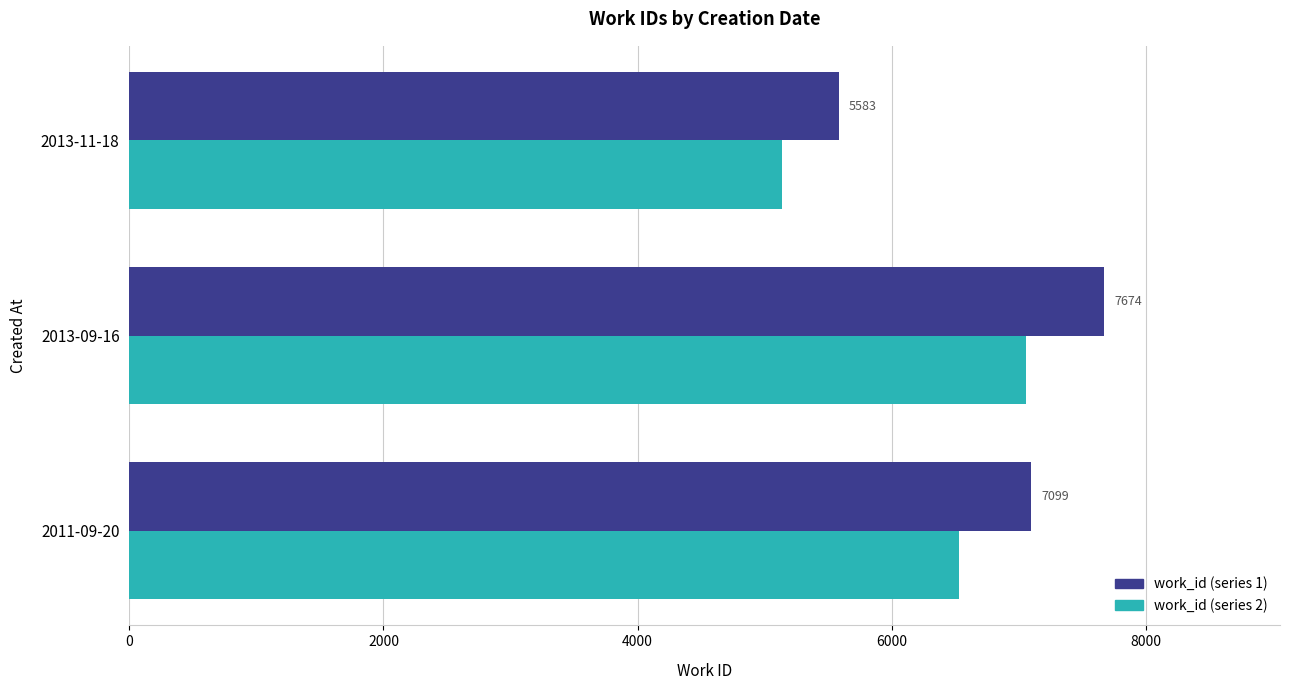

What is the difference between the work_id (series 1) values at 2013-11-18 and 2013-09-16?

2091.0